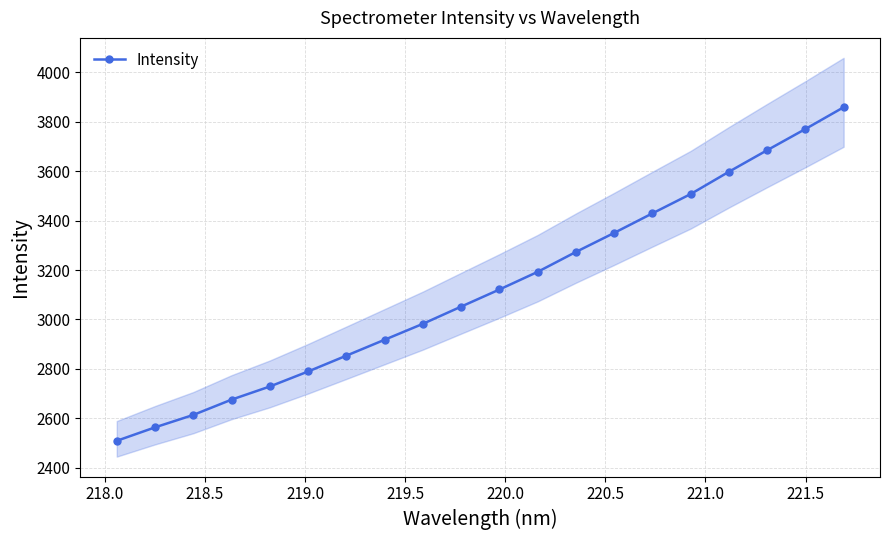

What is the value of the 7th point from the left?

2853.6